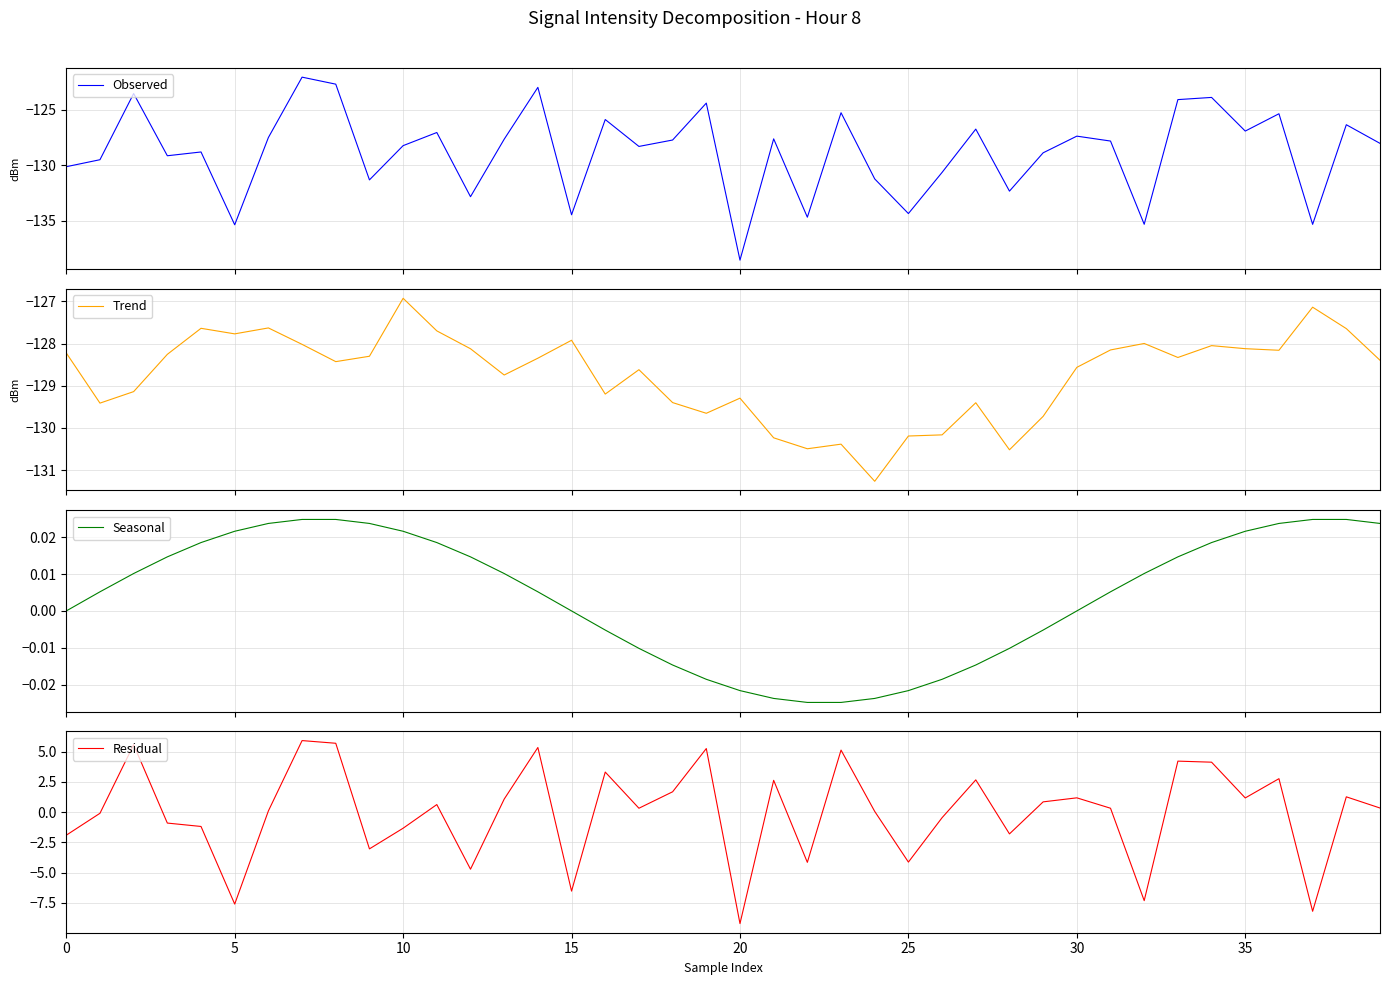

How many lines are shown in the chart?

4